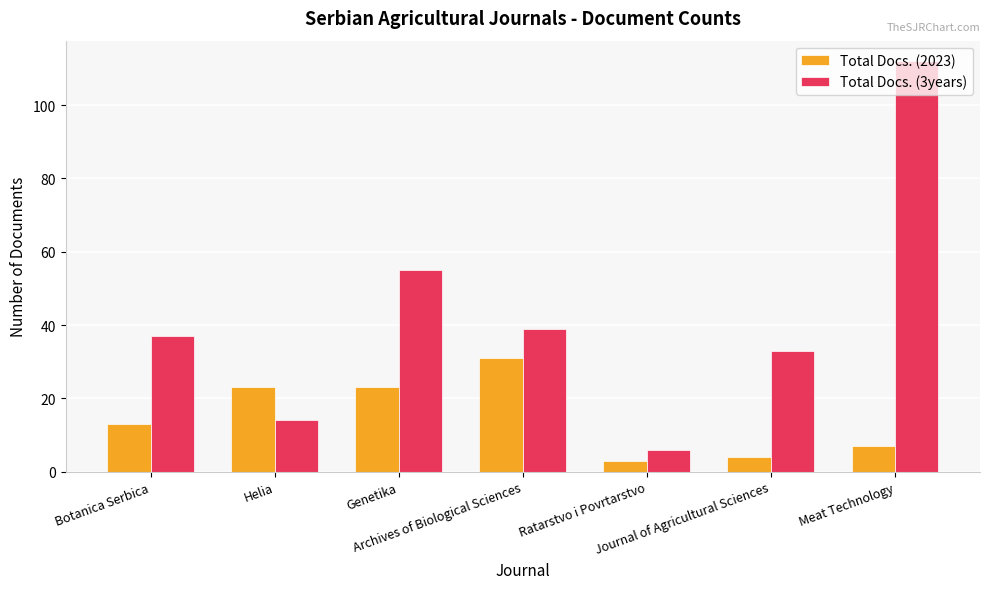

The Total Docs. (3years) series shows 24 at Genetika. True or false?

False